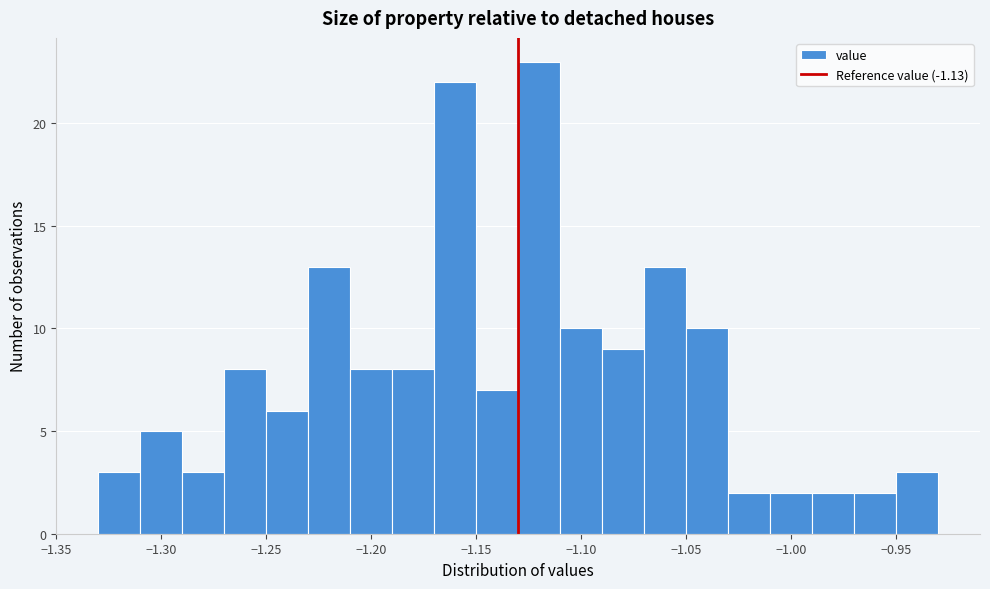

Reading left to right, list every bar in this chart as the range it spans on the x-axis followed by its height. The values are not printed on the chart, so give them approximately, as read against the axis.

-1.33 to -1.31: 3
-1.31 to -1.29: 5
-1.29 to -1.27: 3
-1.27 to -1.25: 8
-1.25 to -1.23: 6
-1.23 to -1.21: 13
-1.21 to -1.19: 8
-1.19 to -1.17: 8
-1.17 to -1.15: 22
-1.15 to -1.13: 7
-1.13 to -1.11: 23
-1.11 to -1.09: 10
-1.09 to -1.07: 9
-1.07 to -1.05: 13
-1.05 to -1.03: 10
-1.03 to -1.01: 2
-1.01 to -0.99: 2
-0.99 to -0.97: 2
-0.97 to -0.95: 2
-0.95 to -0.93: 3